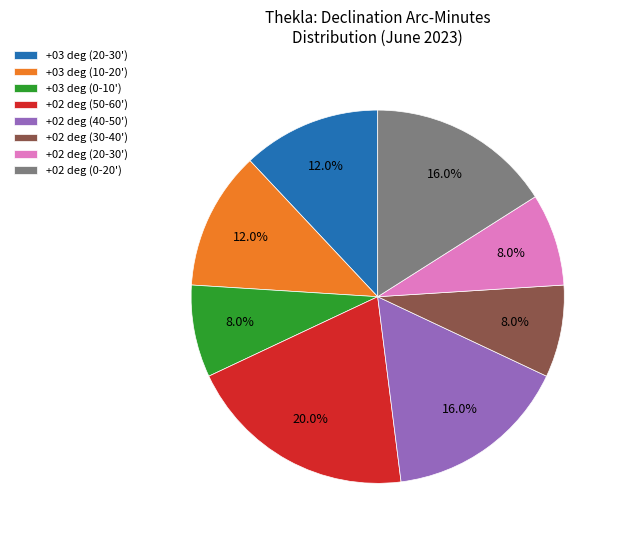

Approximately how many times larger is the value at +02 deg (50-60') compared to +02 deg (20-30')?

2.5